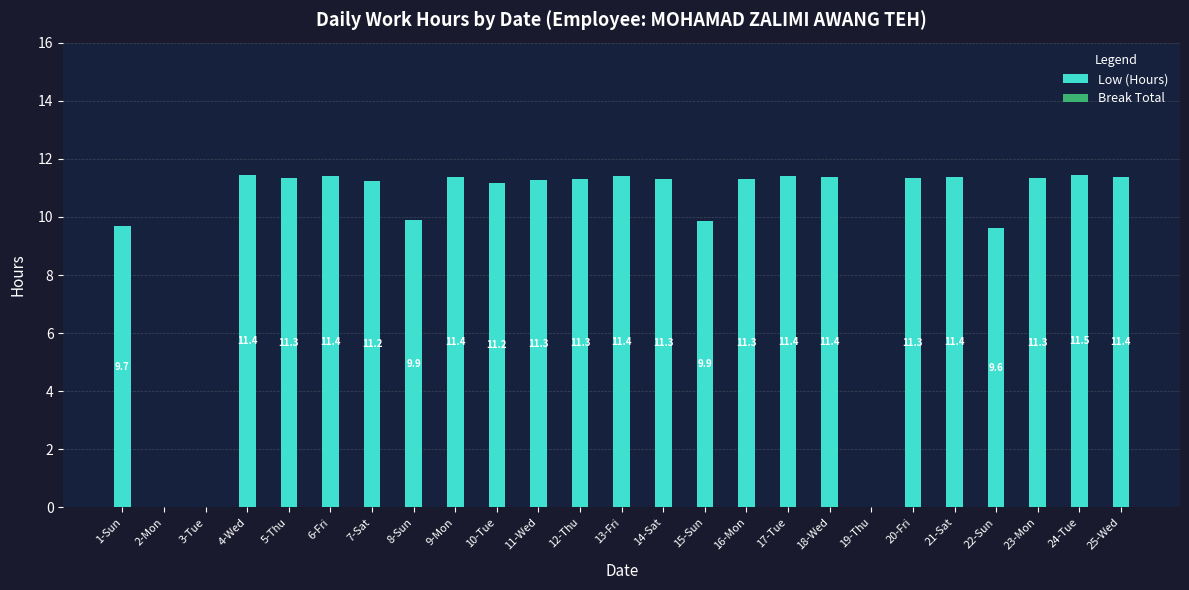

Between 7-Sat and 18-Wed, which is larger?

18-Wed